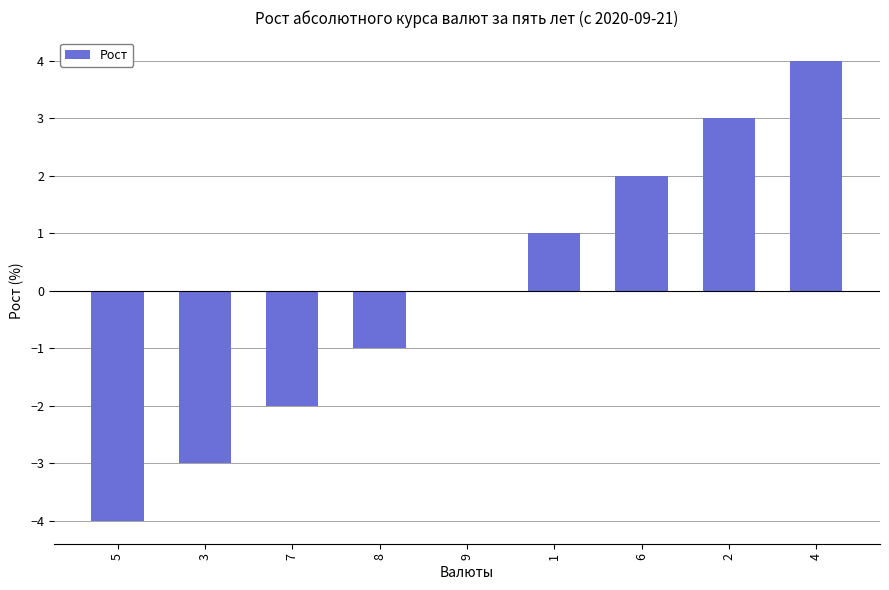

What is the sum of the values at 9 and 5?

-4